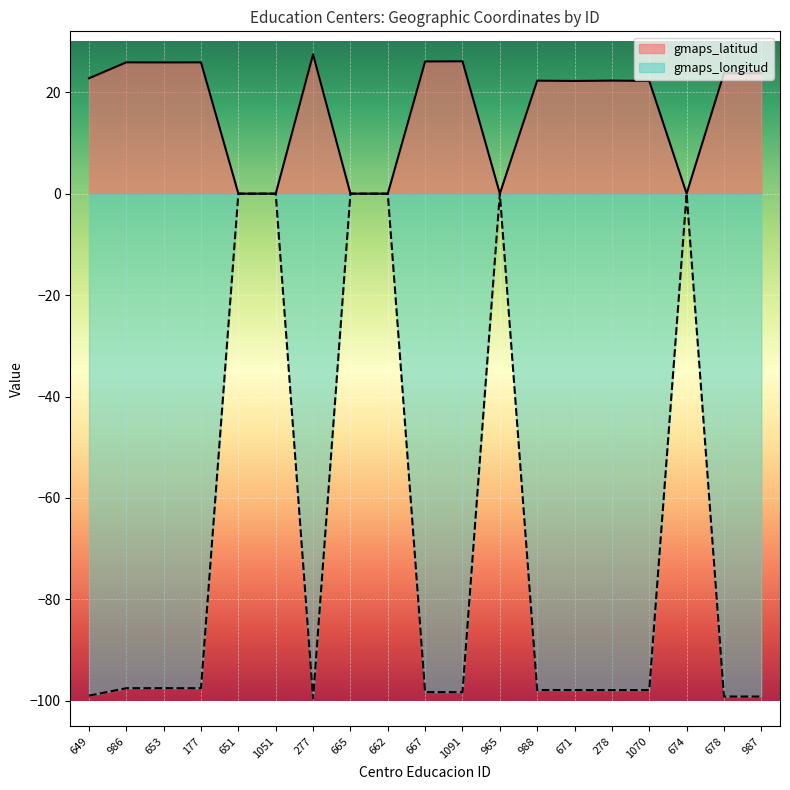

Reading left to right, transcribe all the data shown in this chart.

gmaps_latitud: 649=22.7	986=25.9	653=25.9	177=25.9	651=0.0	1051=0.0	277=27.5	665=0.0	662=0.0	667=26.1	1091=26.1	965=0.0	988=22.3	671=22.2	278=22.3	1070=22.2	674=0.0	678=23.7	987=23.7
gmaps_longitud: 649=-99.0	986=-97.5	653=-97.5	177=-97.5	651=0.0	1051=0.0	277=-99.5	665=0.0	662=0.0	667=-98.3	1091=-98.3	965=0.0	988=-97.9	671=-97.9	278=-97.9	1070=-97.9	674=0.0	678=-99.1	987=-99.1